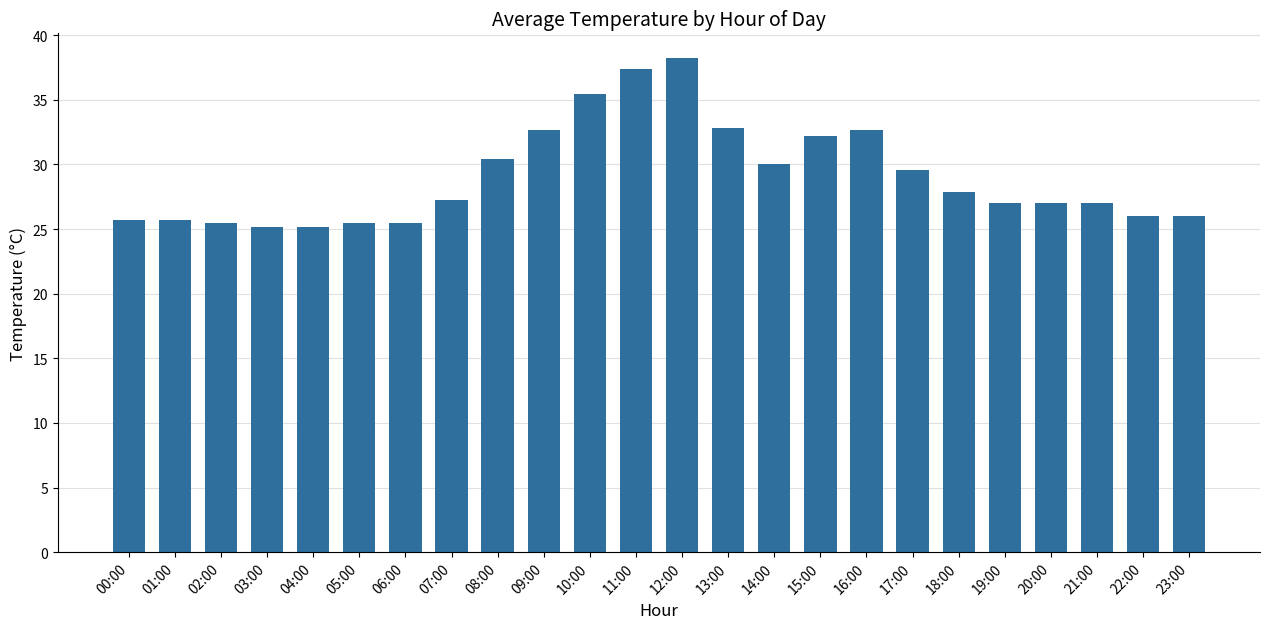

How many series are shown in this chart?

1